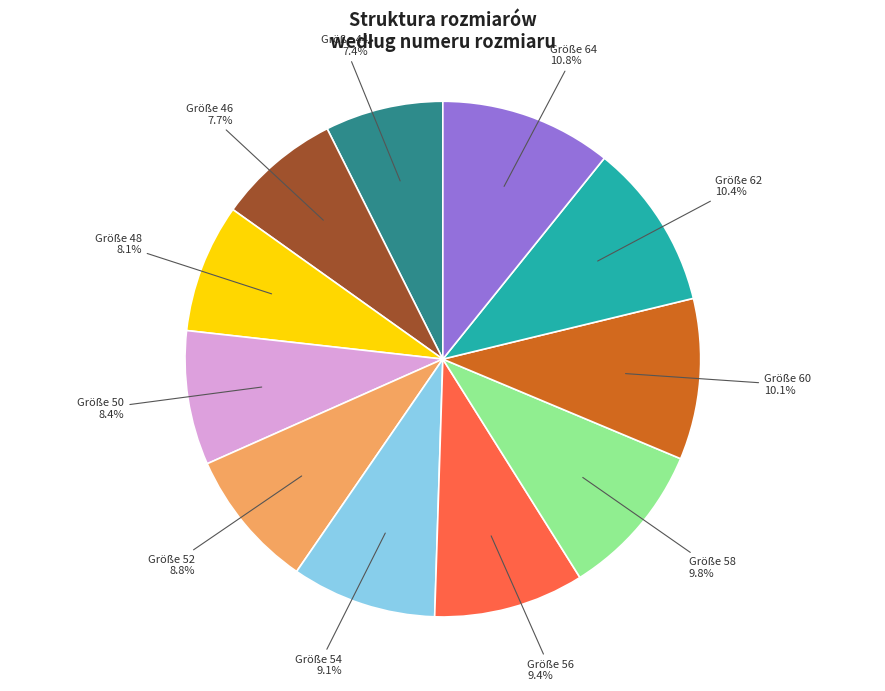

Is there any slice that represents more than half of the pie?

No